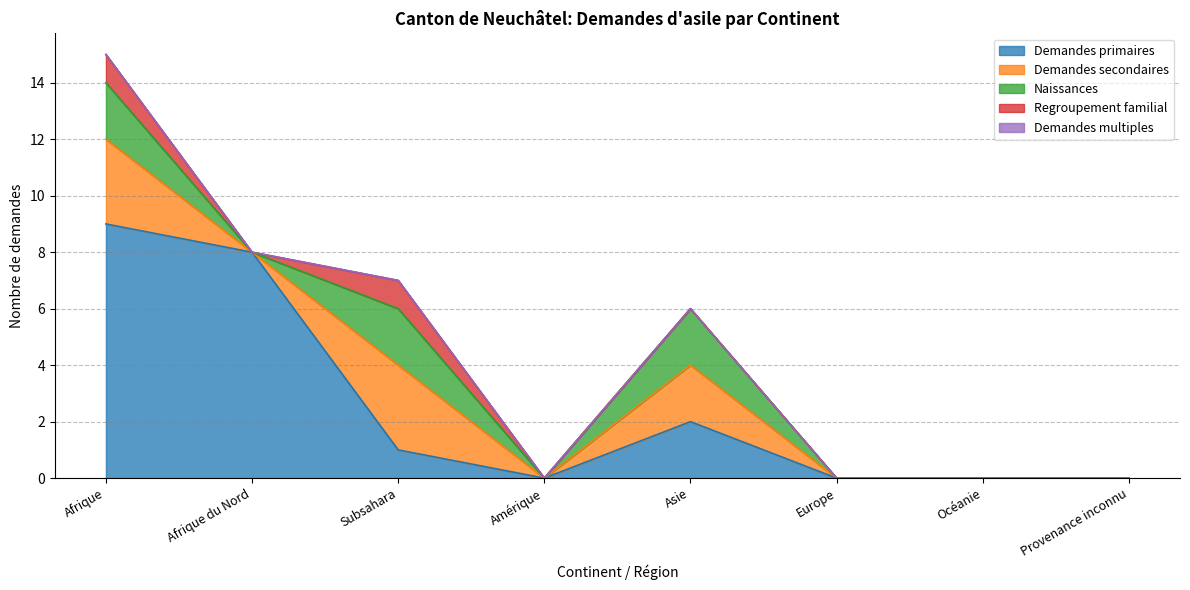

The Demandes secondaires series shows 2 at Asie. True or false?

True